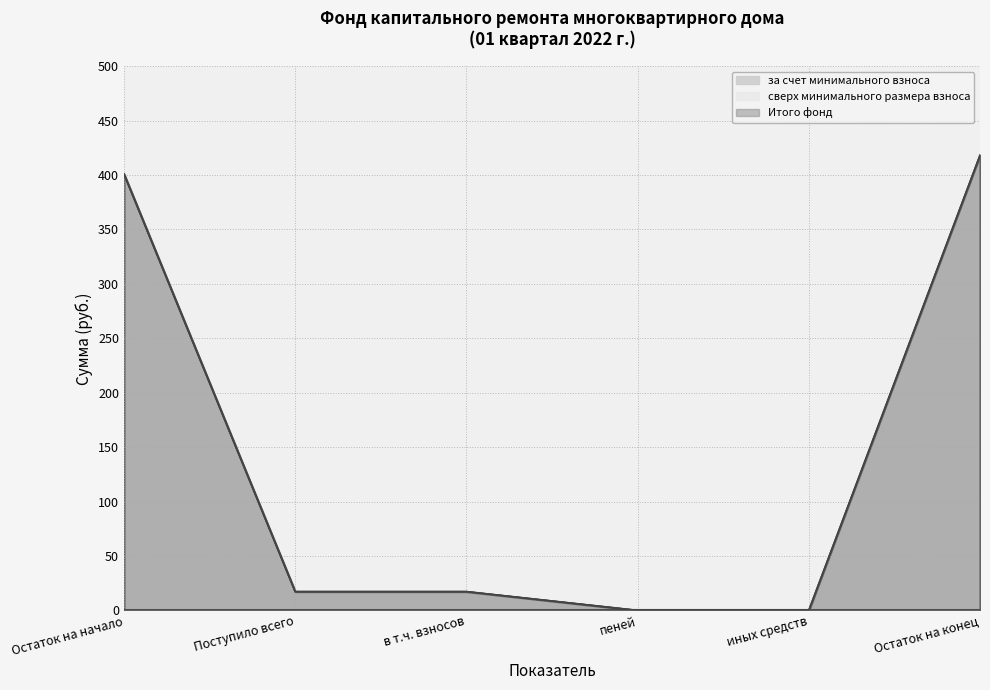

True or false: Итого фонд has a value of 17.3 at в т.ч. взносов.

True